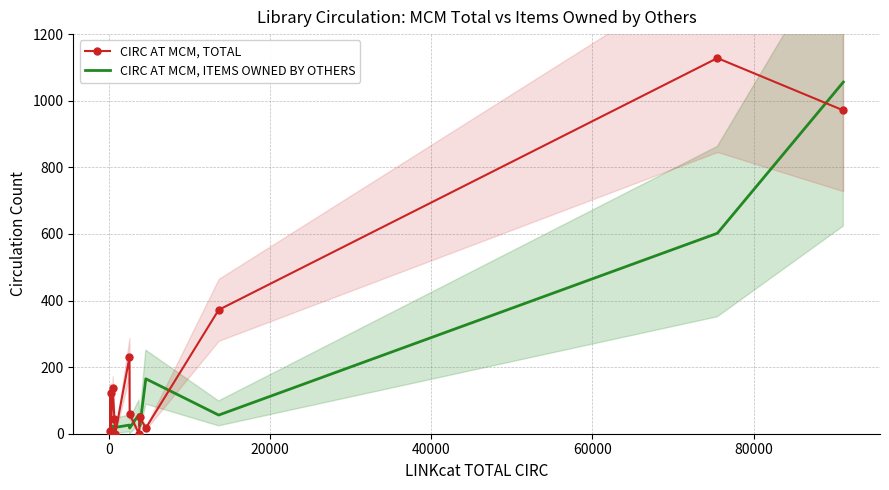

What is the maximum value for CIRC AT MCM, TOTAL?

1128